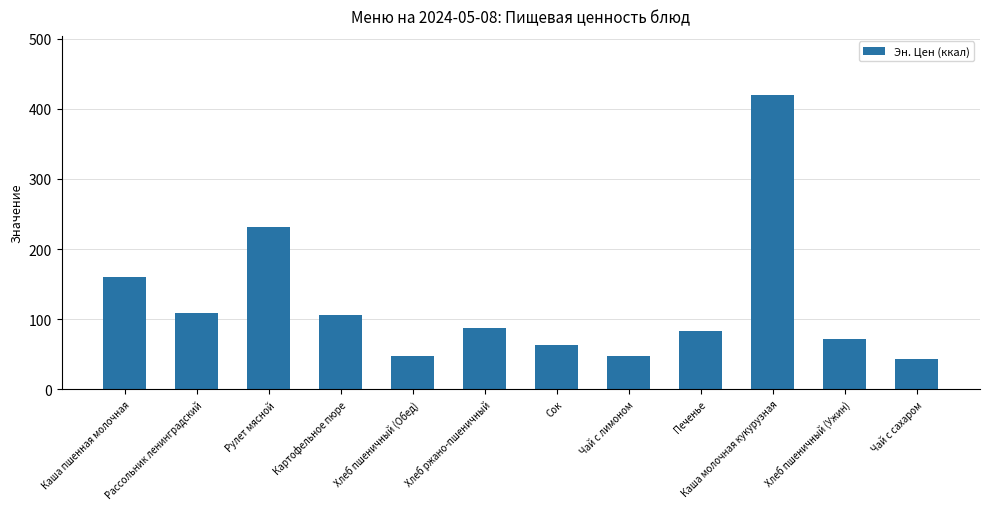

The chart shows a value of 48.0 at Хлеб пшеничный (Обед). True or false?

True